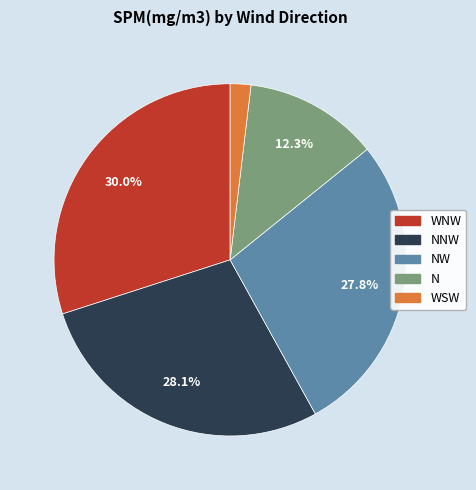

Is there any slice that represents more than half of the pie?

No